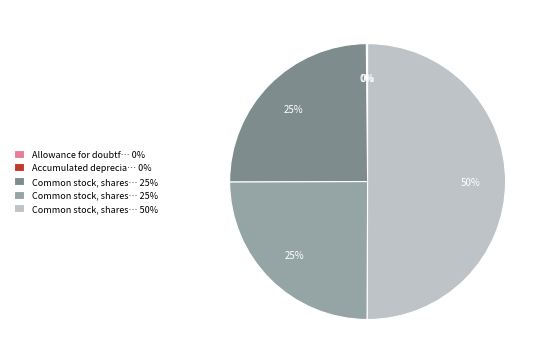

To the nearest percent, what is the difference between the largest and smallest slice percentages?

50%